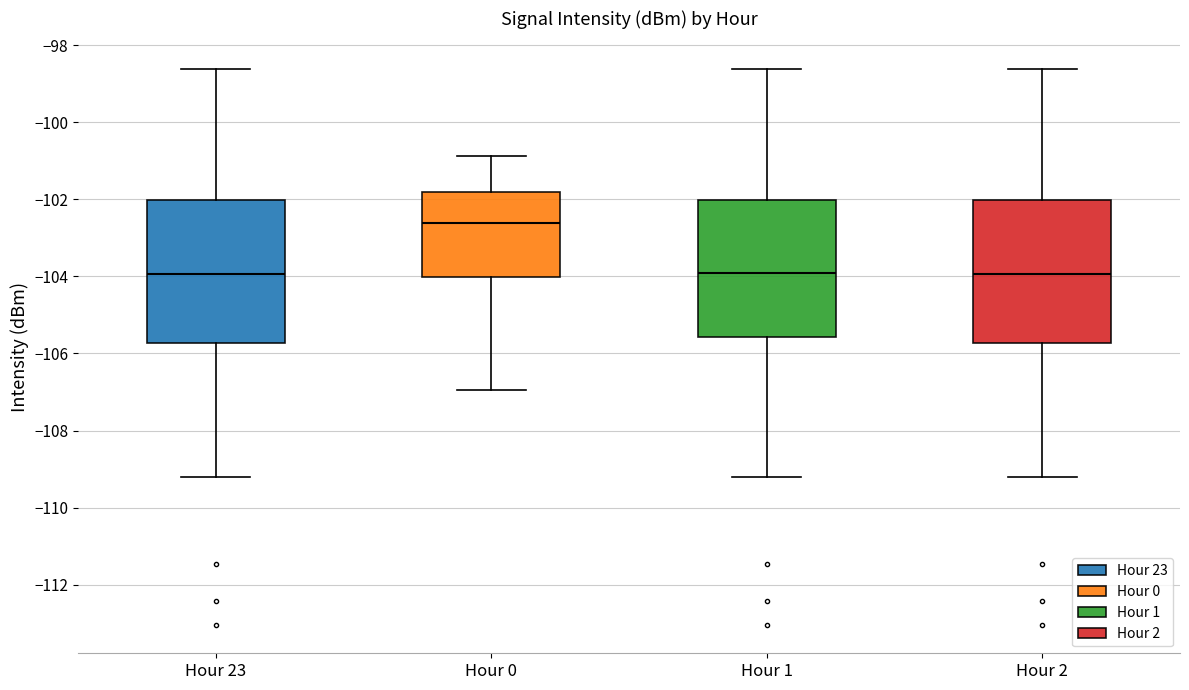

Reading left to right, transcribe this box plot: for each box, give where its median line is, the range the box spans, and where its two whiskers end, as read against the y-axis. The values are not printed on the chart, so give them approximately, as read against the axis.

Hour 23: median -104.0, box -105.8 to -102.0, whiskers -109.2 to -98.6
Hour 0: median -102.6, box -104.0 to -101.8, whiskers -107.0 to -100.8
Hour 1: median -104.0, box -105.6 to -102.0, whiskers -109.2 to -98.6
Hour 2: median -104.0, box -105.8 to -102.0, whiskers -109.2 to -98.6